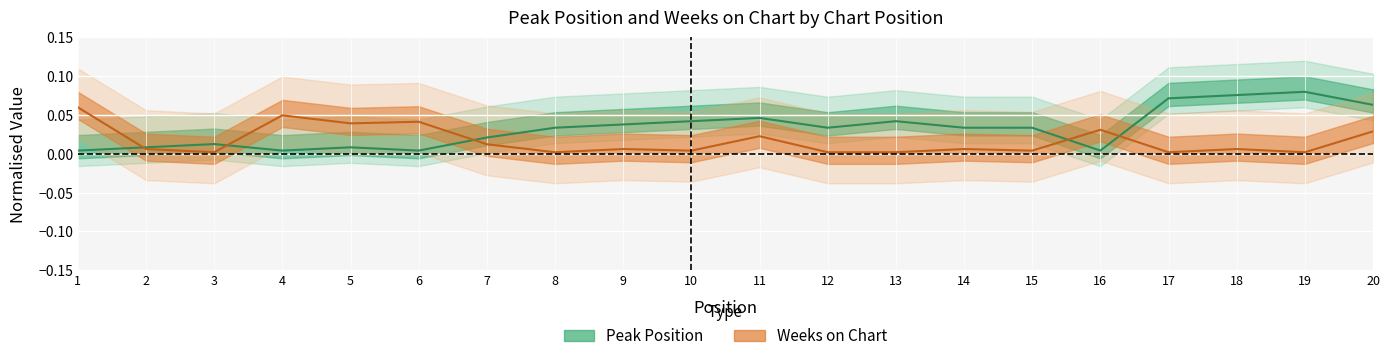

The Peak Position series shows 0.1 at 17. True or false?

True